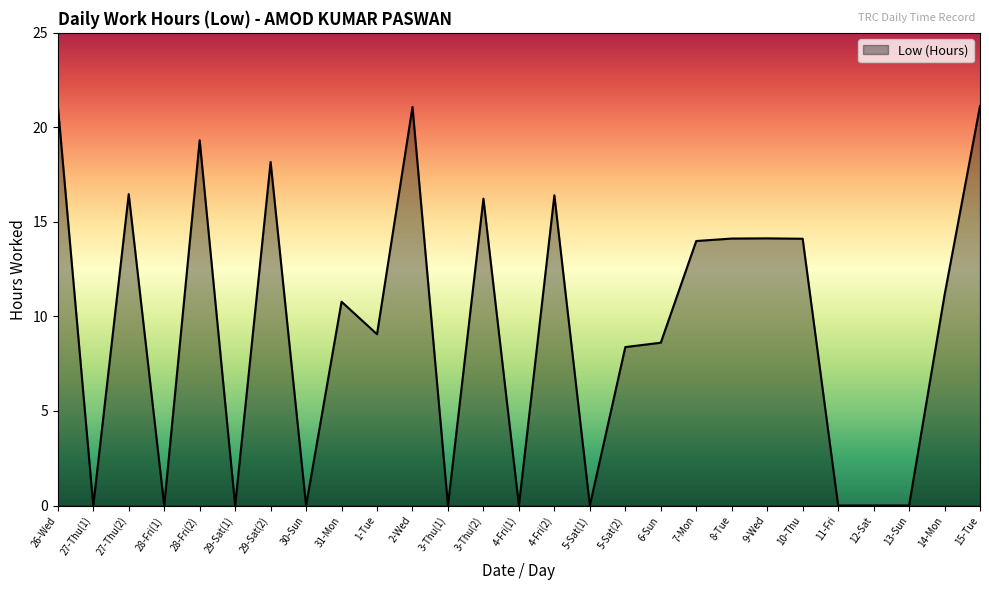

What position from the right is 27-Thu(1)?

26